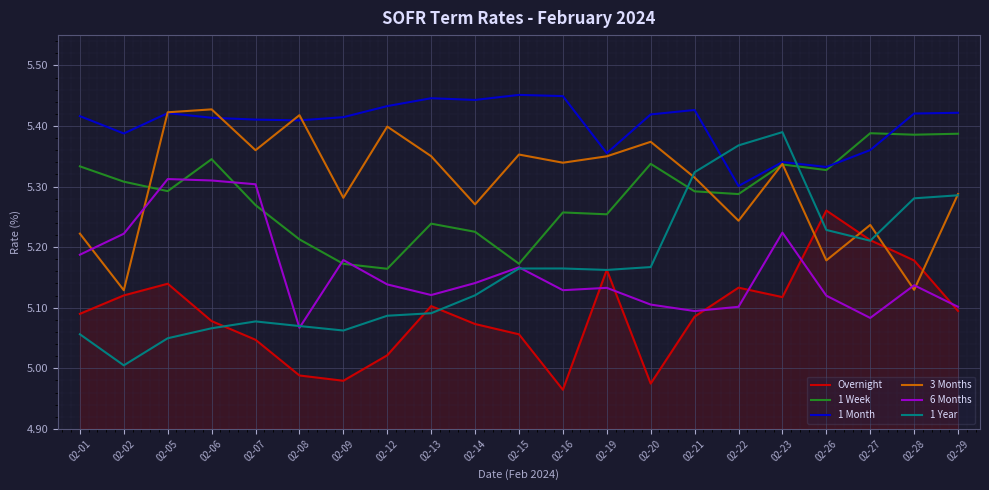

Which series has the largest total across all categories?

1 Month